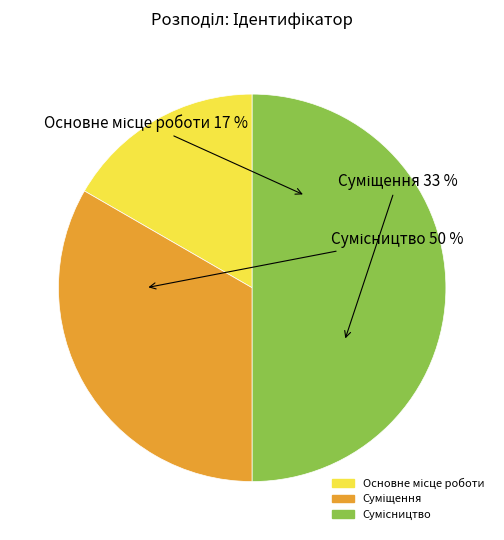

True or false: Сумісництво accounts for 43% of the total.

False